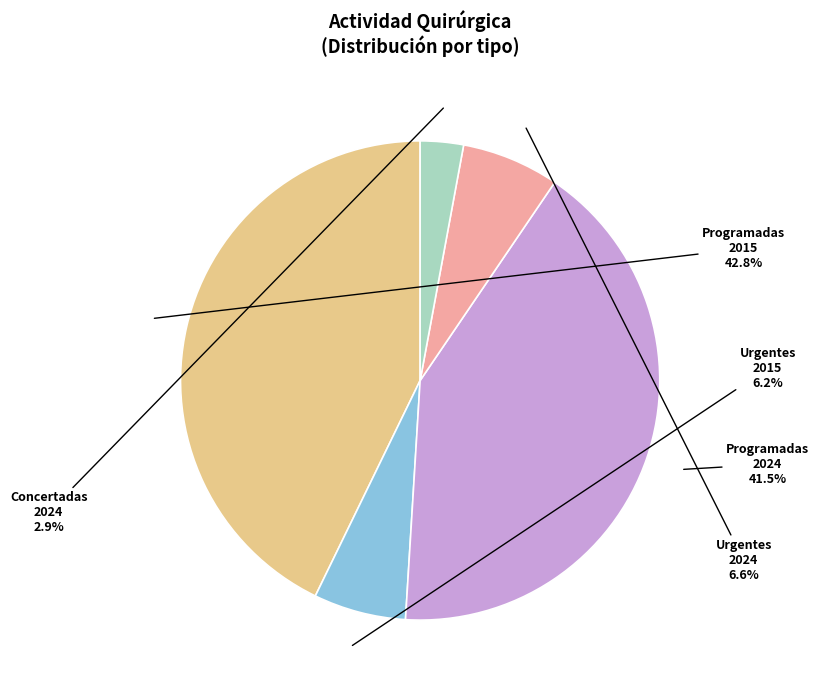

What is the total percentage of Urgentes 2024 and Programadas 2015?

49.4%